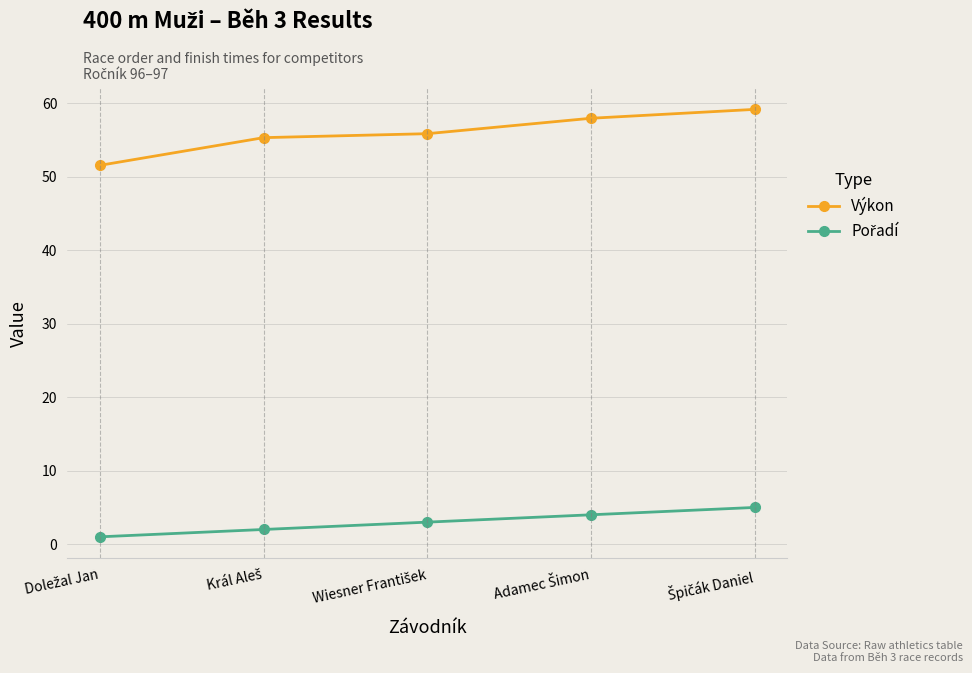

What is the maximum value for Výkon?

59.2